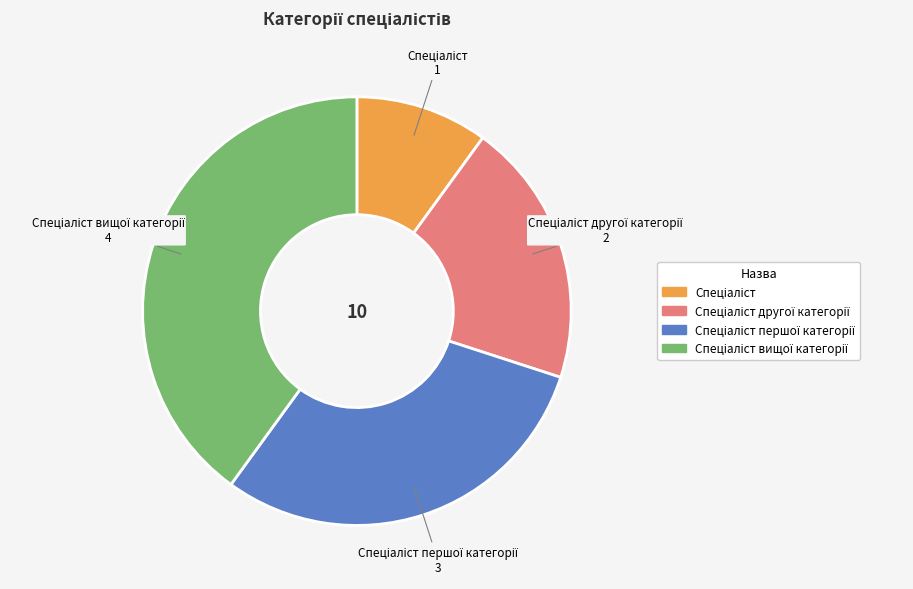

Is there a majority slice in this chart?

No